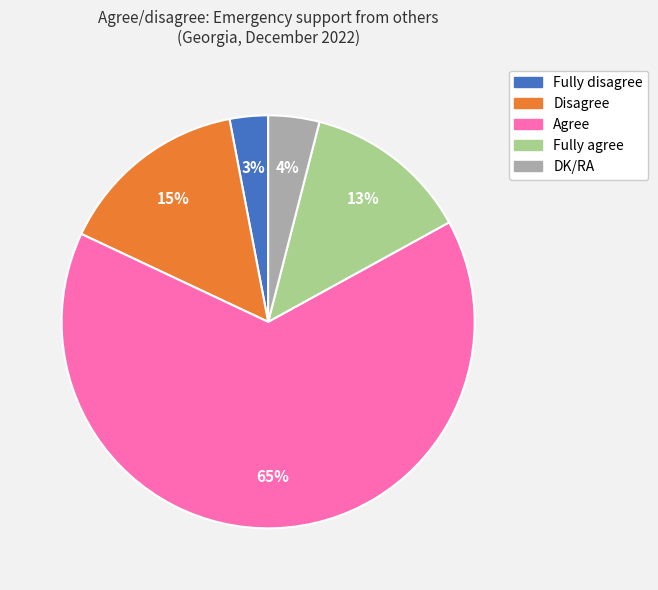

Approximately how many times larger is the value at Agree compared to Fully disagree?

21.7